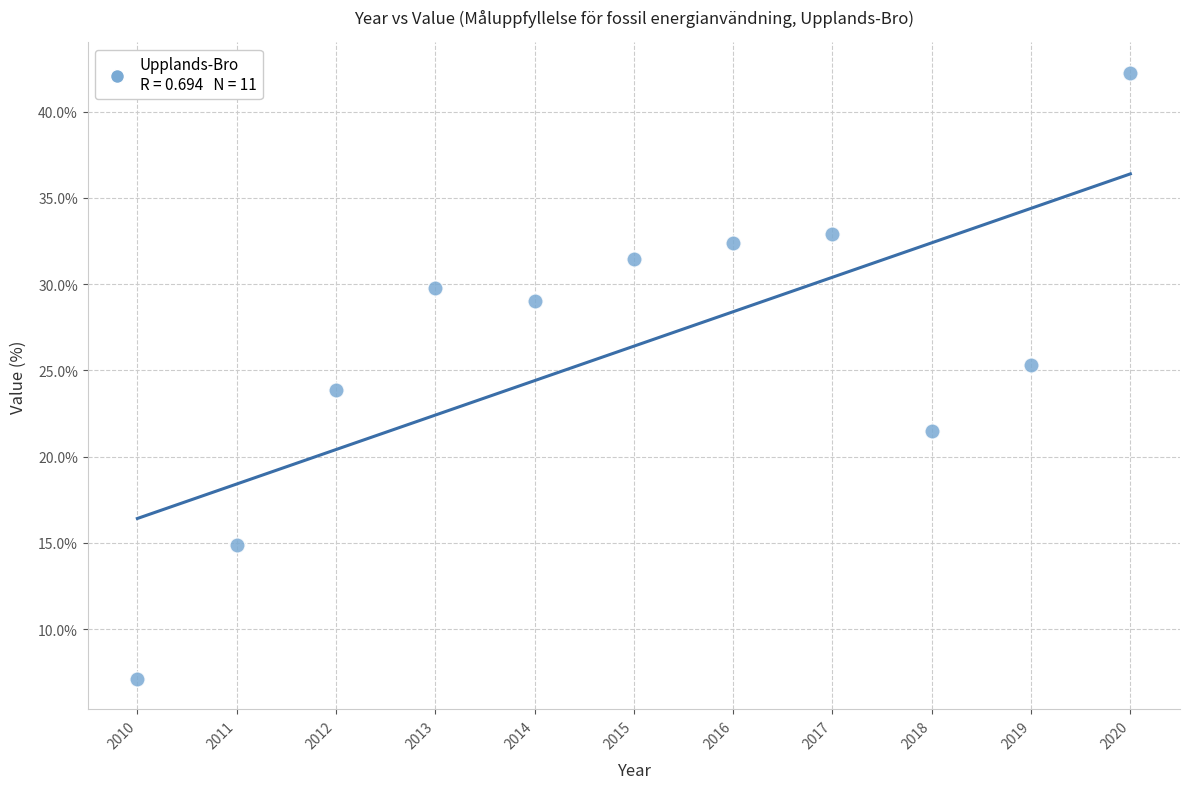

What is the average X value?

2015.0